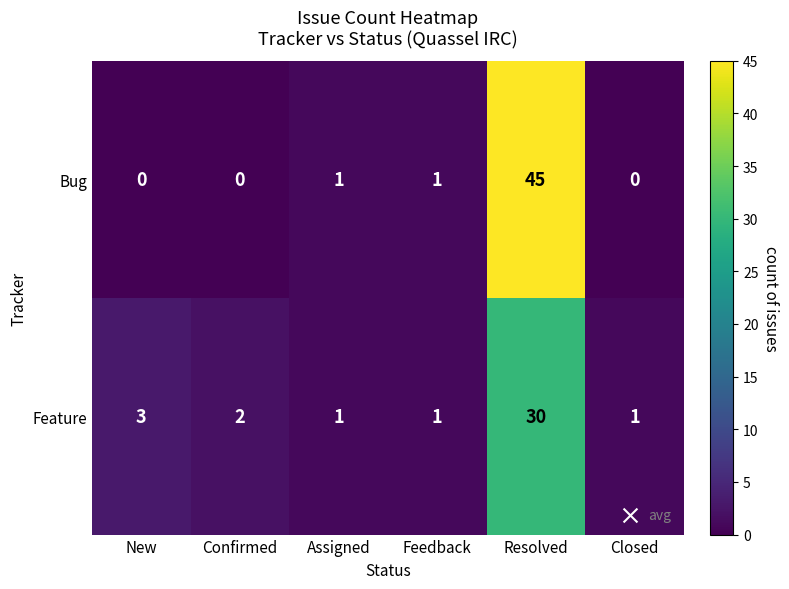

Which series has the largest total across all categories?

Bug